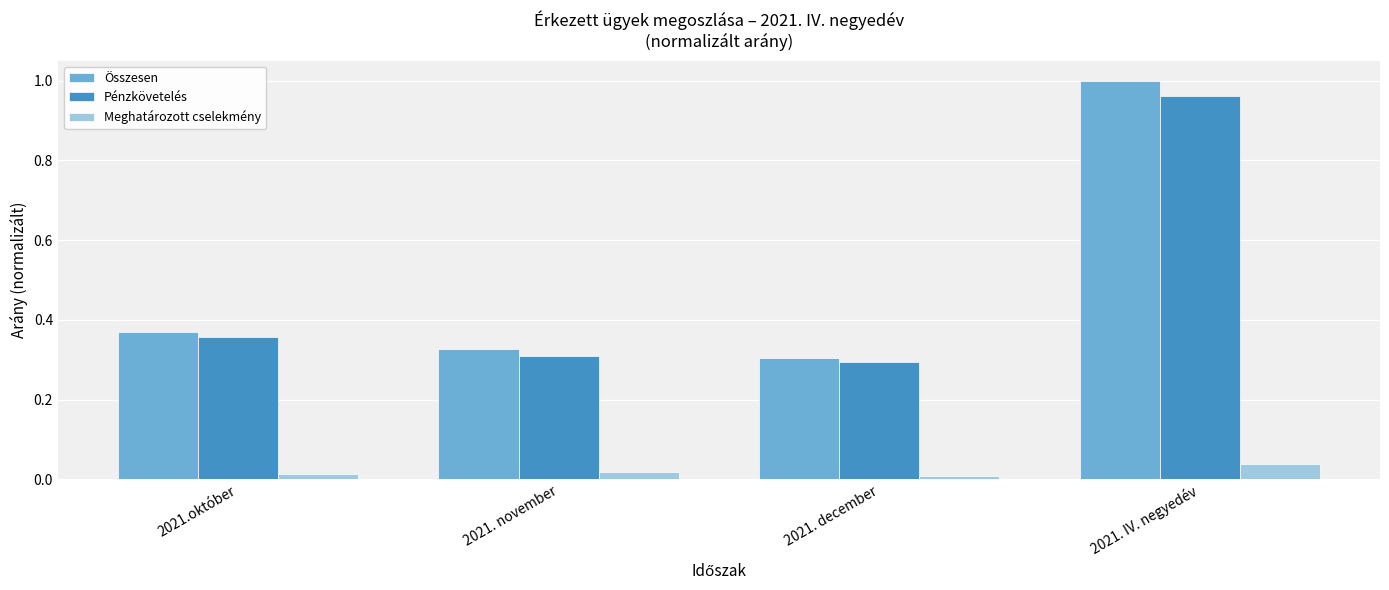

Which category has the highest value in the Meghatározott cselekmény series?

2021. IV. negyedév